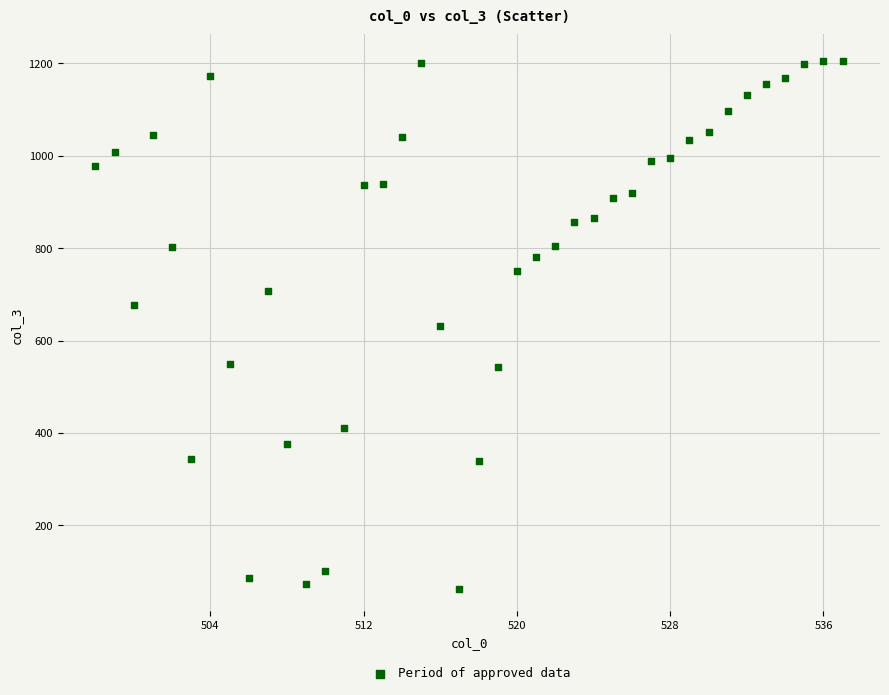

What is the range of Y values (max minus min)?

1143